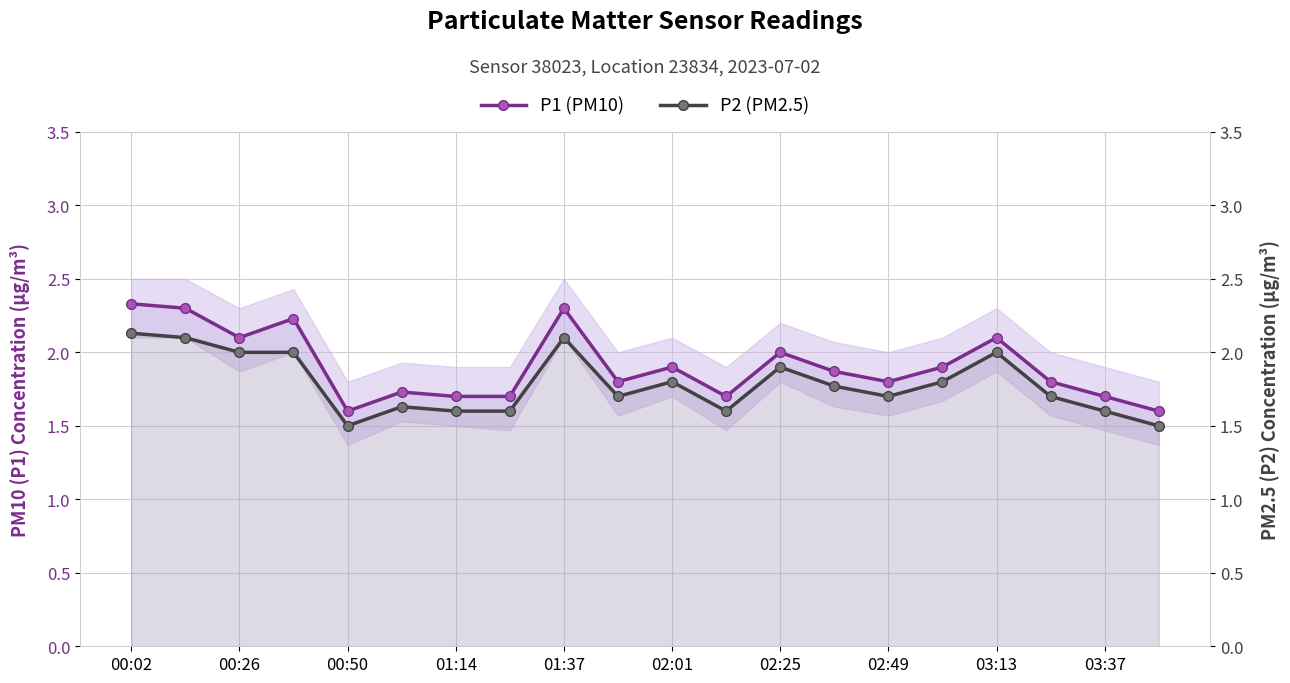

Rank the series at 15 from highest to lowest value.

P1 (PM10), P2 (PM2.5)